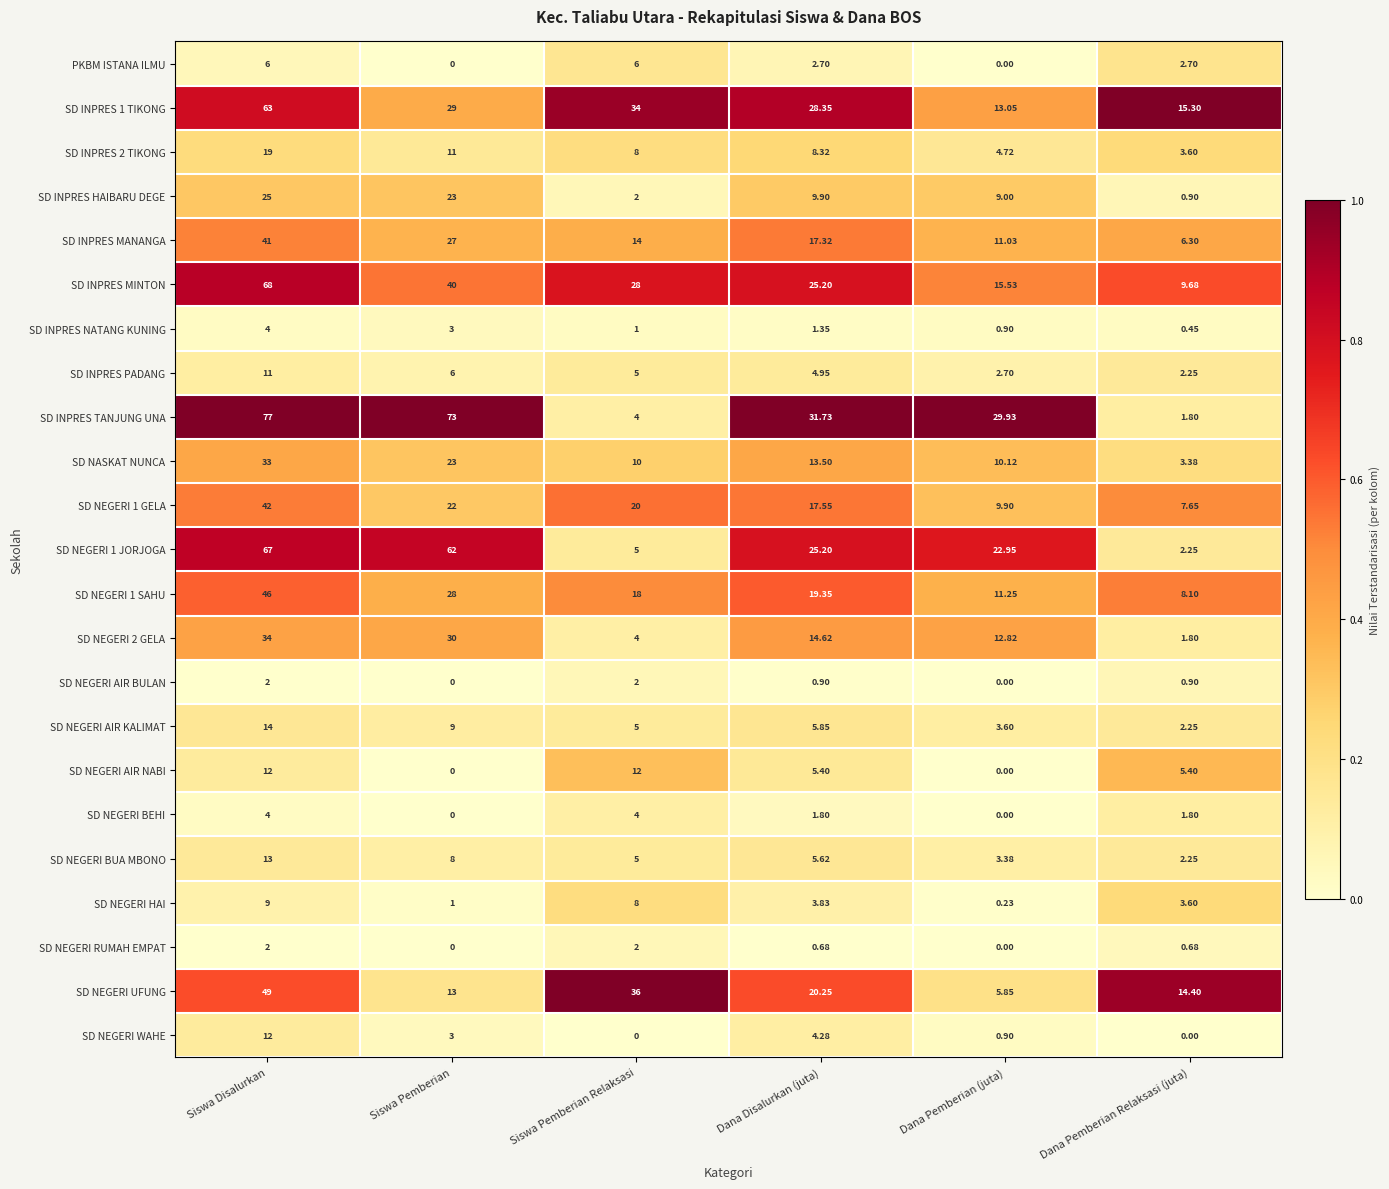

At which label does SD NEGERI WAHE reach its peak?

Siswa Disalurkan